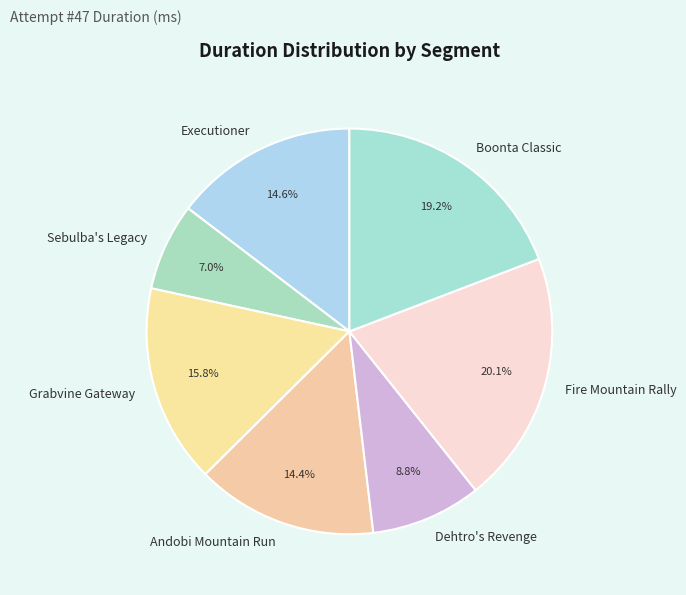

True or false: Boonta Classic accounts for 19% of the total.

True